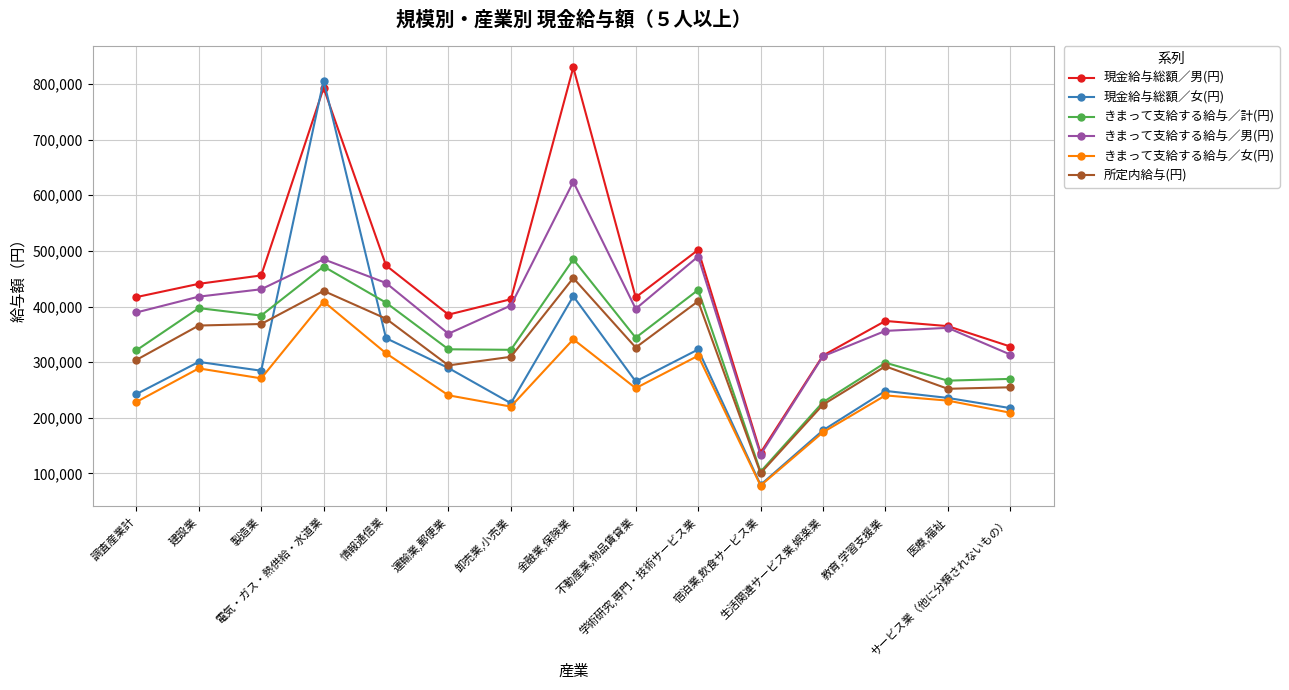

Is it true that きまって支給する給与／女(円) equals 160596 at 教育,学習支援業?

False